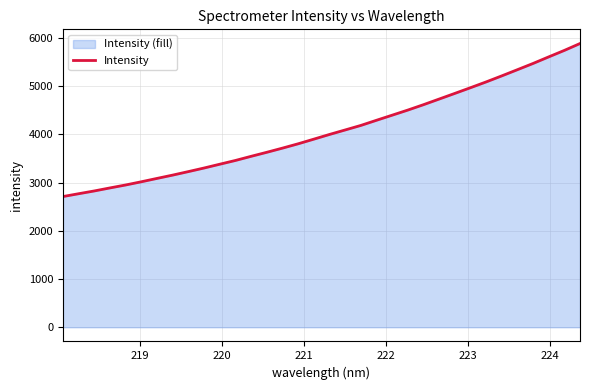

What is the greatest value displayed?

5887.7